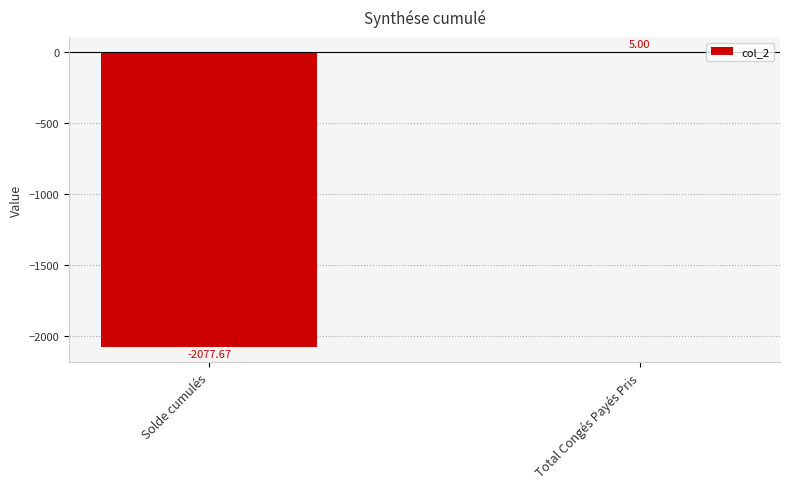

Which has a higher value, Solde cumulés or Total Congés Payés Pris?

Total Congés Payés Pris